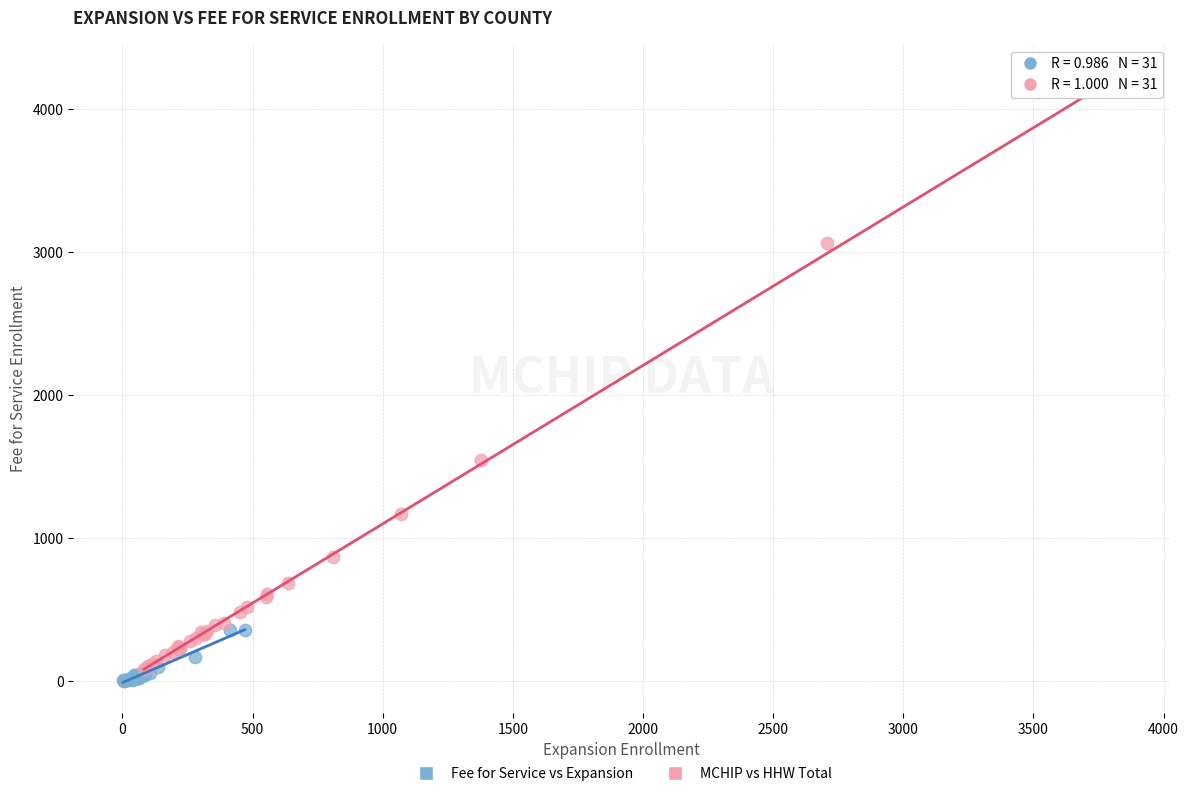

Which series reaches the minimum Y coordinate?

Fee for Service vs Expansion